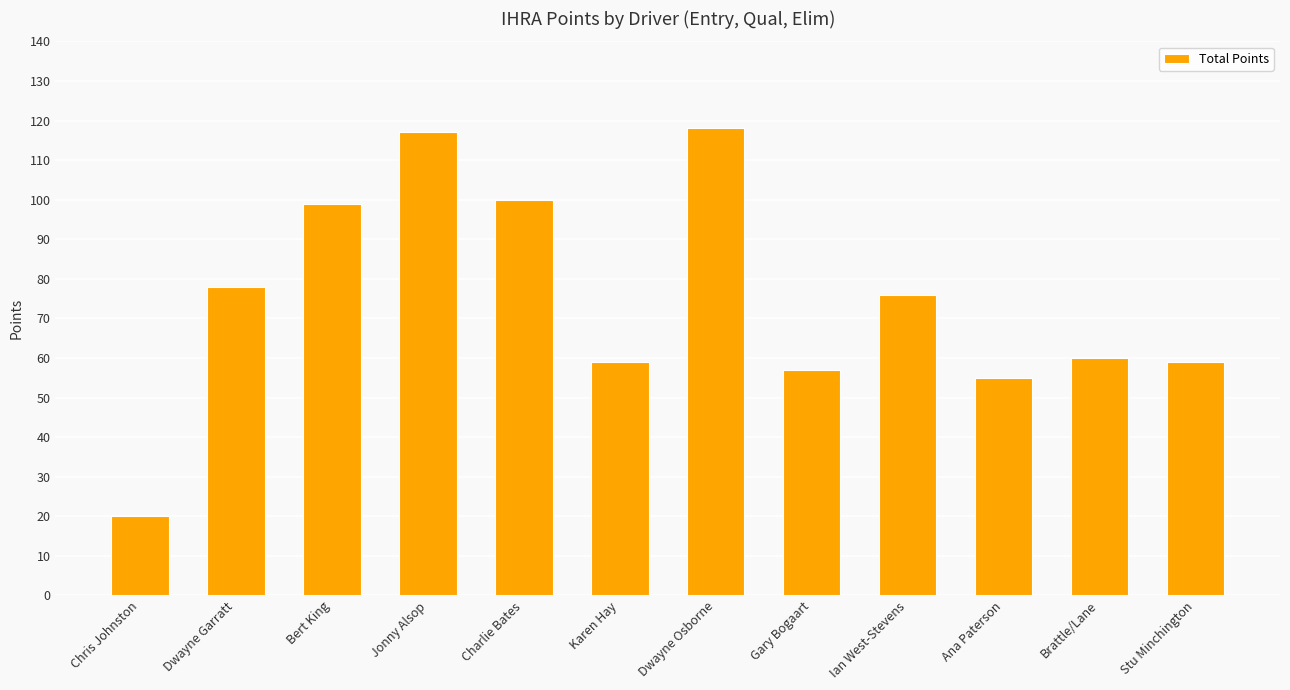

What position from the left is Ana Paterson?

10